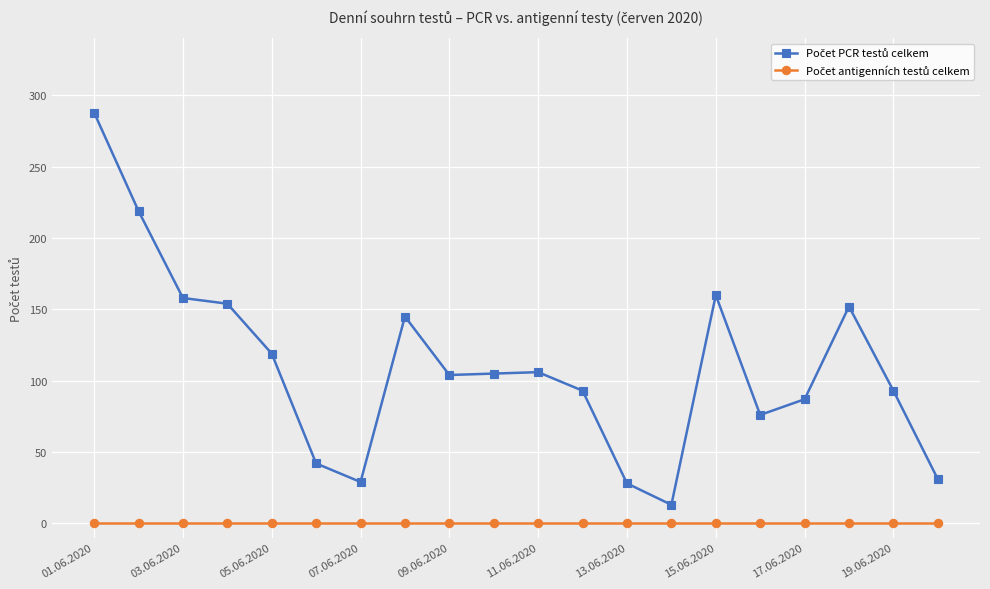

At how many categories does at least one series exceed 114?

8